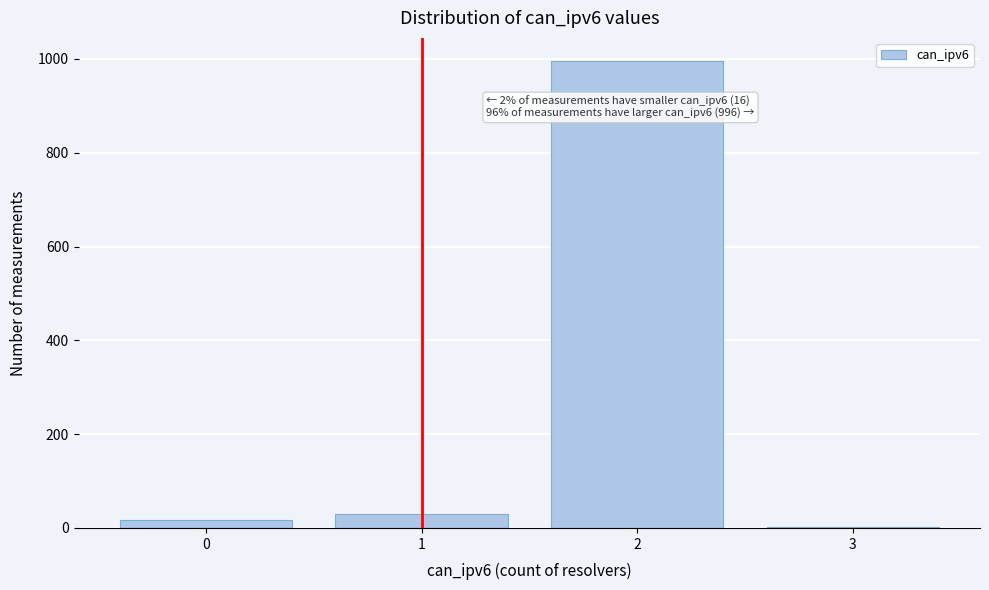

Reading right to left, transcribe all the data shown in this chart.

3=1	2=995	1=30	0=16